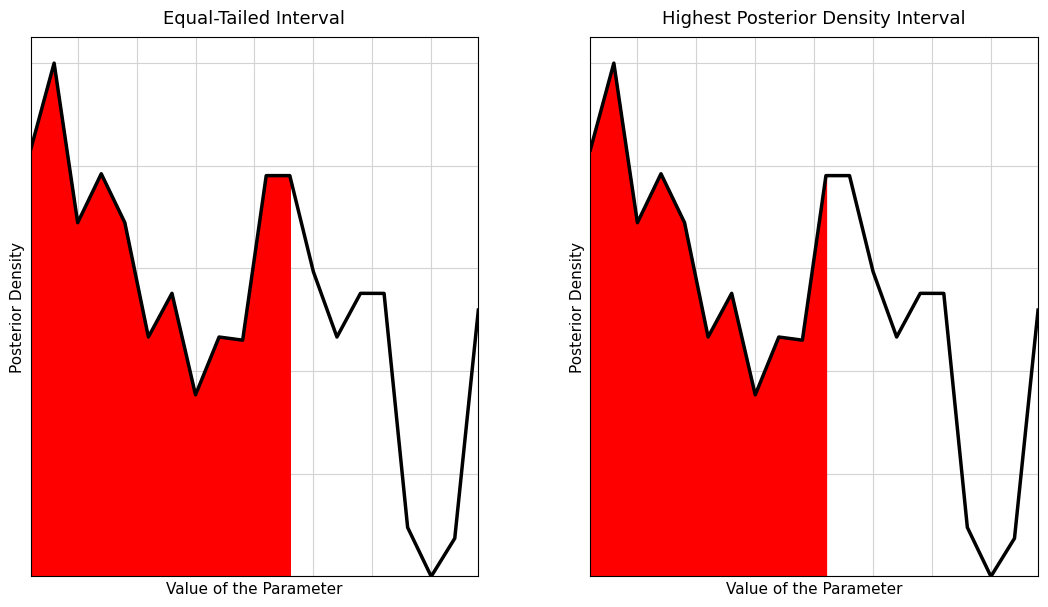

How many points are higher than both their immediate neighbors (excluding endpoints)?

5